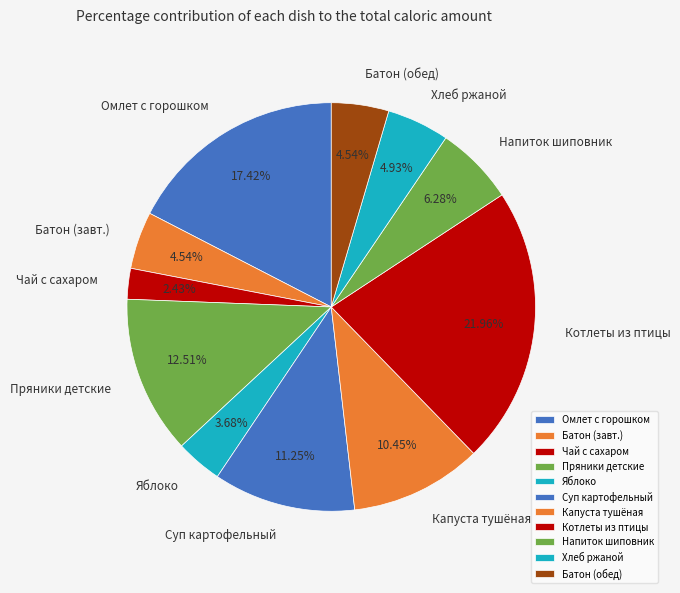

Do Суп картофельный and Пряники детские together represent more than half of the pie?

No